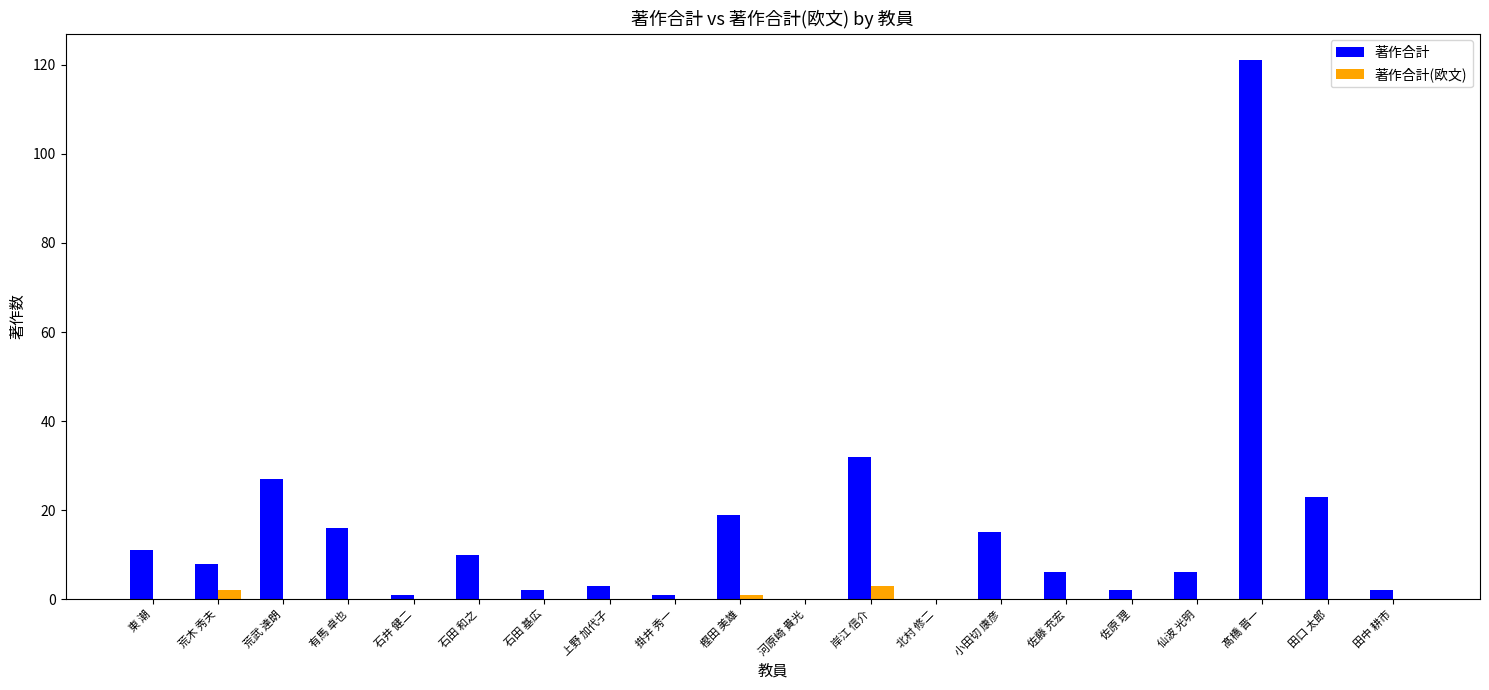

Count the number of categories in the chart.

20